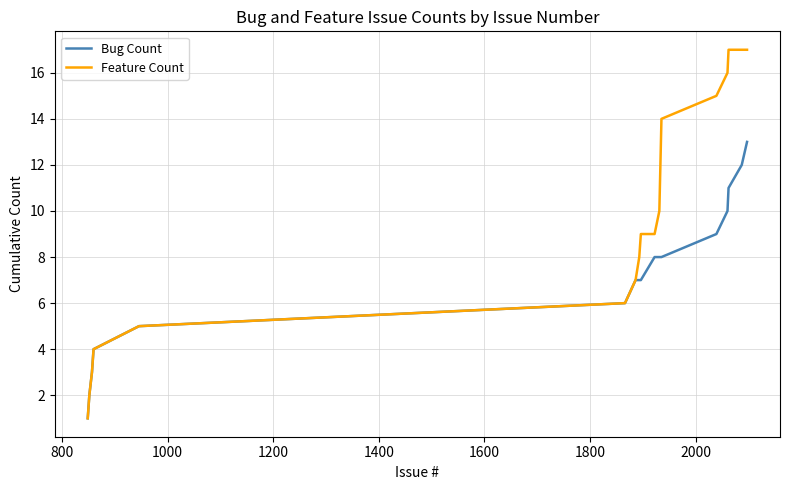

Which series has the largest total across all categories?

Feature Count